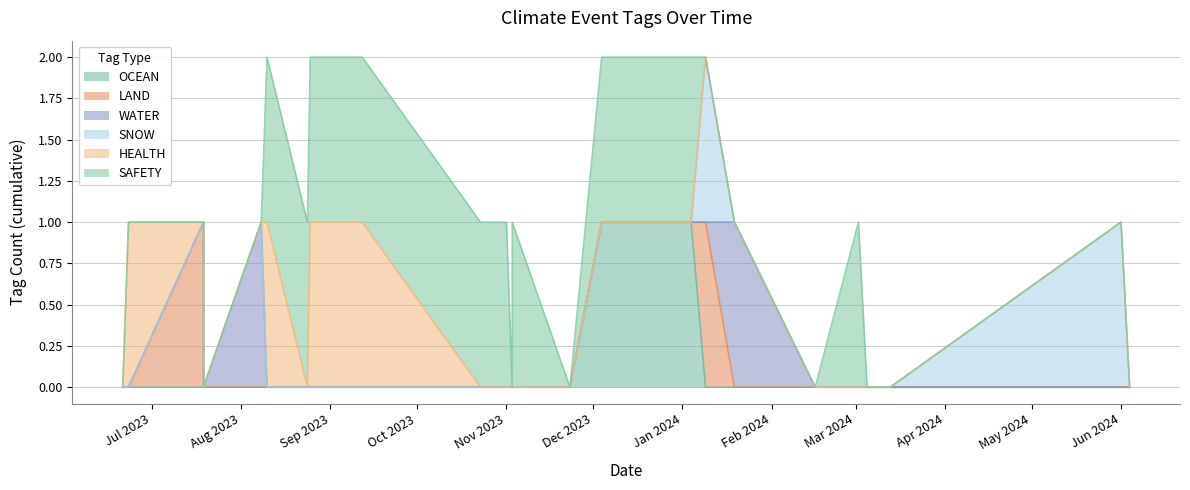

What is the difference between the maximum and minimum values in the OCEAN series?

1